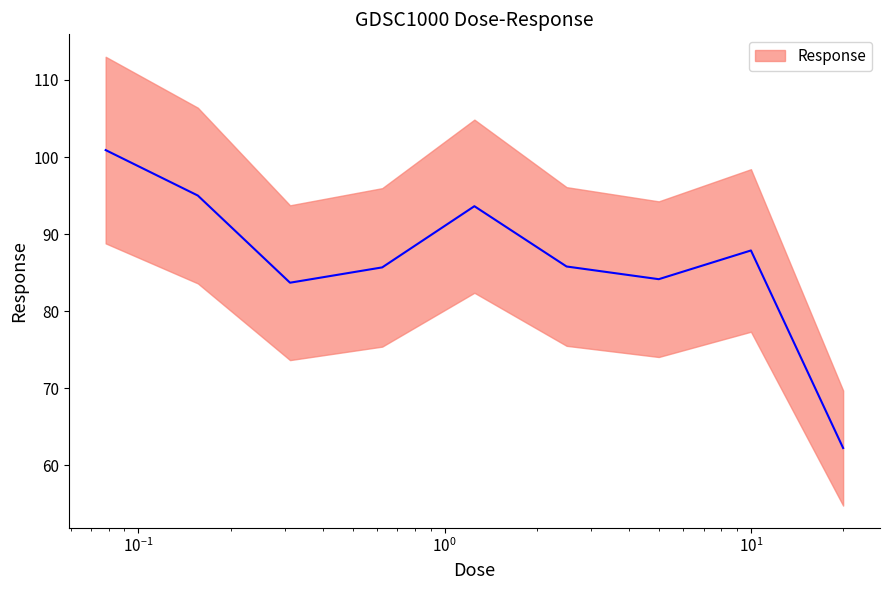

Is it true that the value at 0.078125 is 100.9?

True